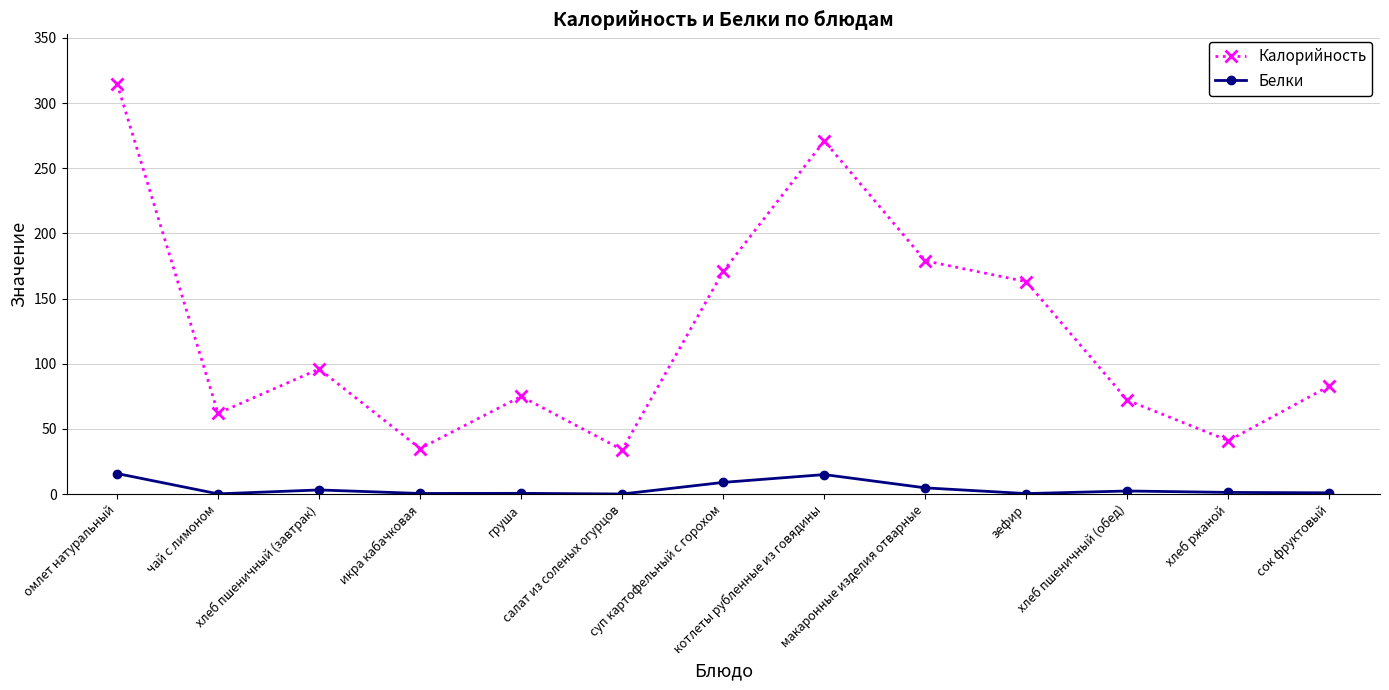

True or false: Белки and Калорийность cross at least once.

False